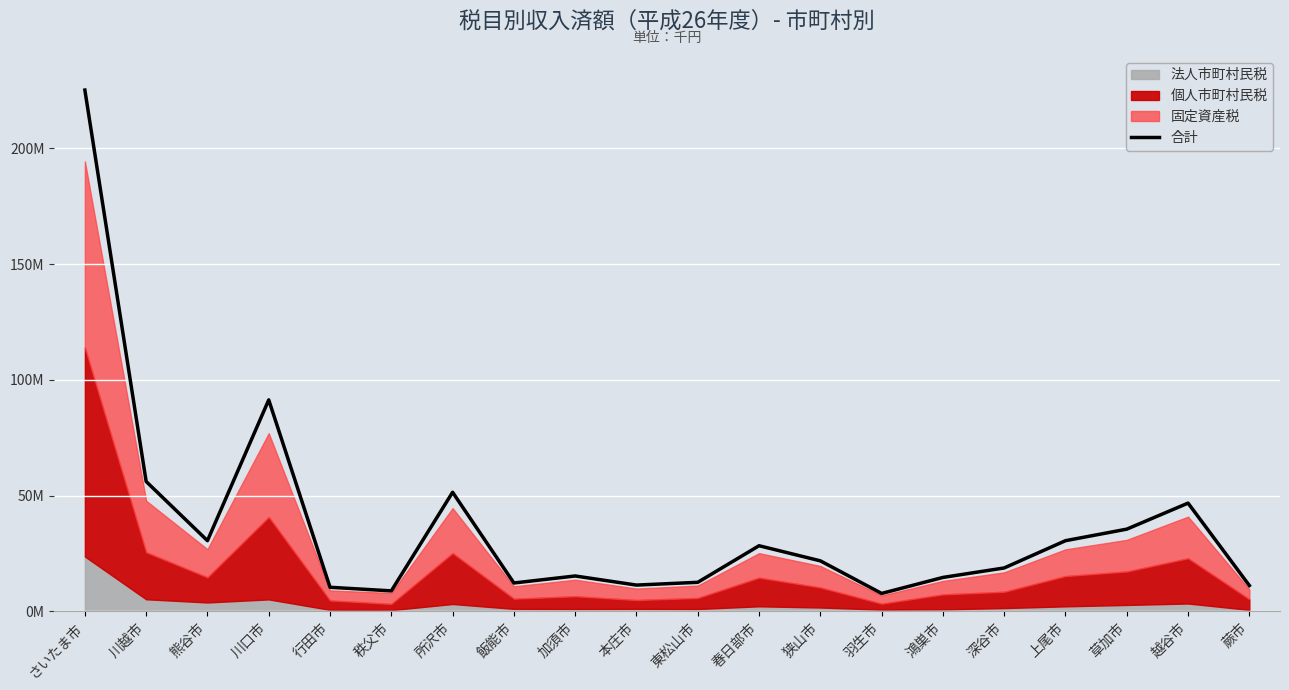

What is the sum of all values?

740317267